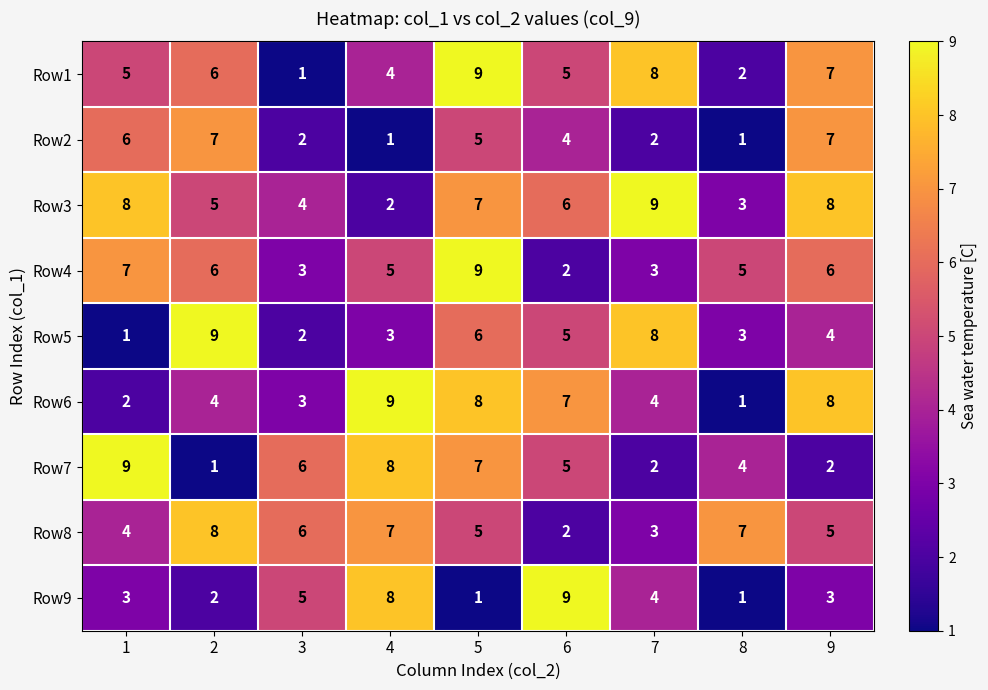

Which series changed the most between 3 and 7?

Row1